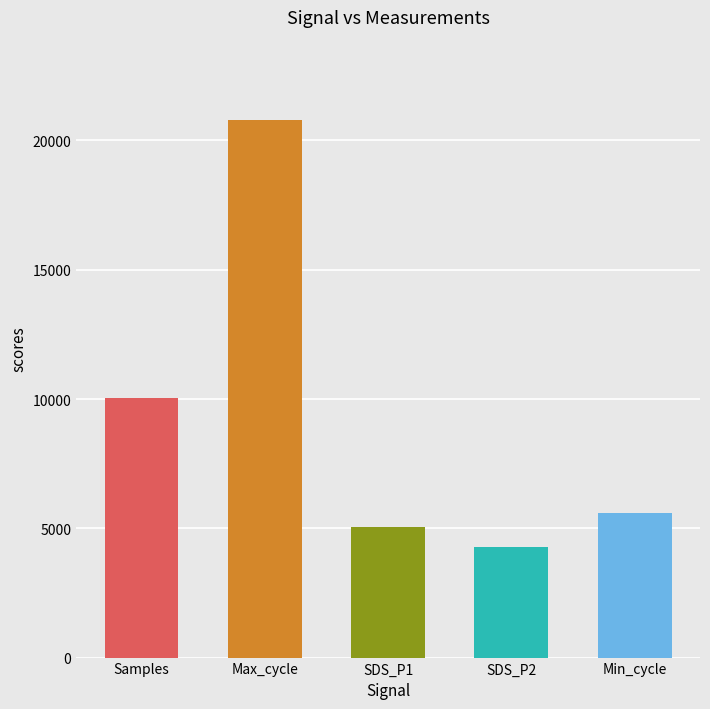

Reading right to left, extract all data points from this chart.

Min_cycle=5600.0	SDS_P2=4275.0	SDS_P1=5045.0	Max_cycle=20782.2	Samples=10047.8